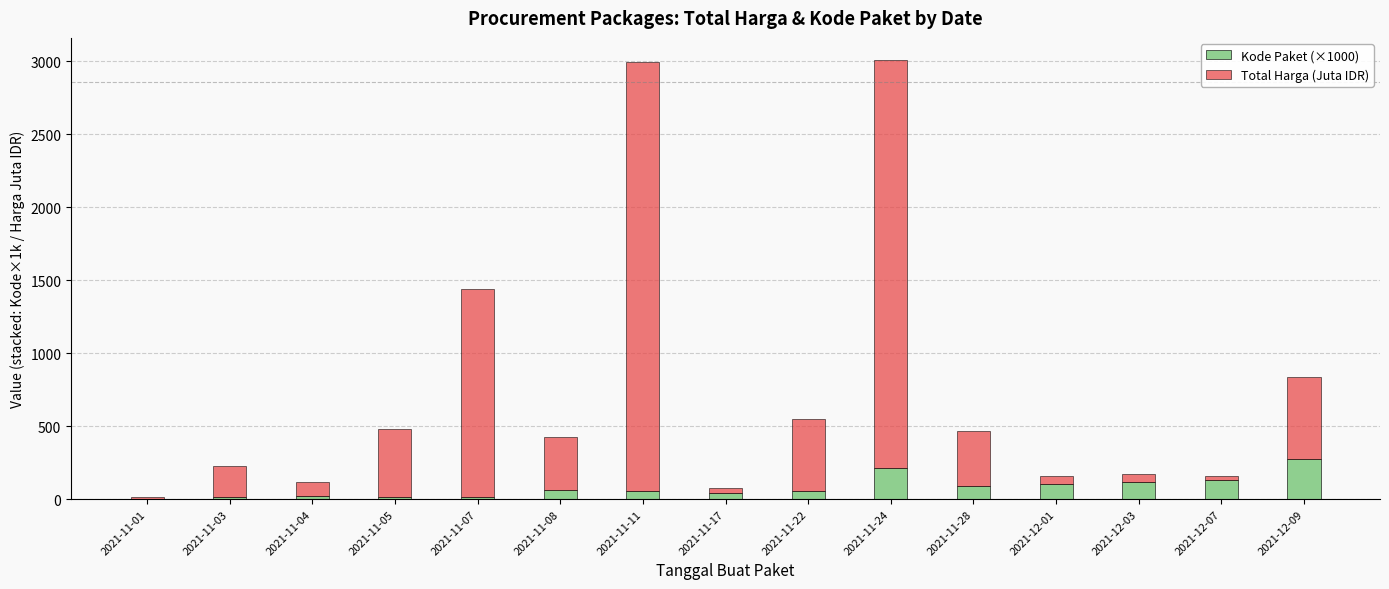

Does the chart contain stacked bars?

Yes